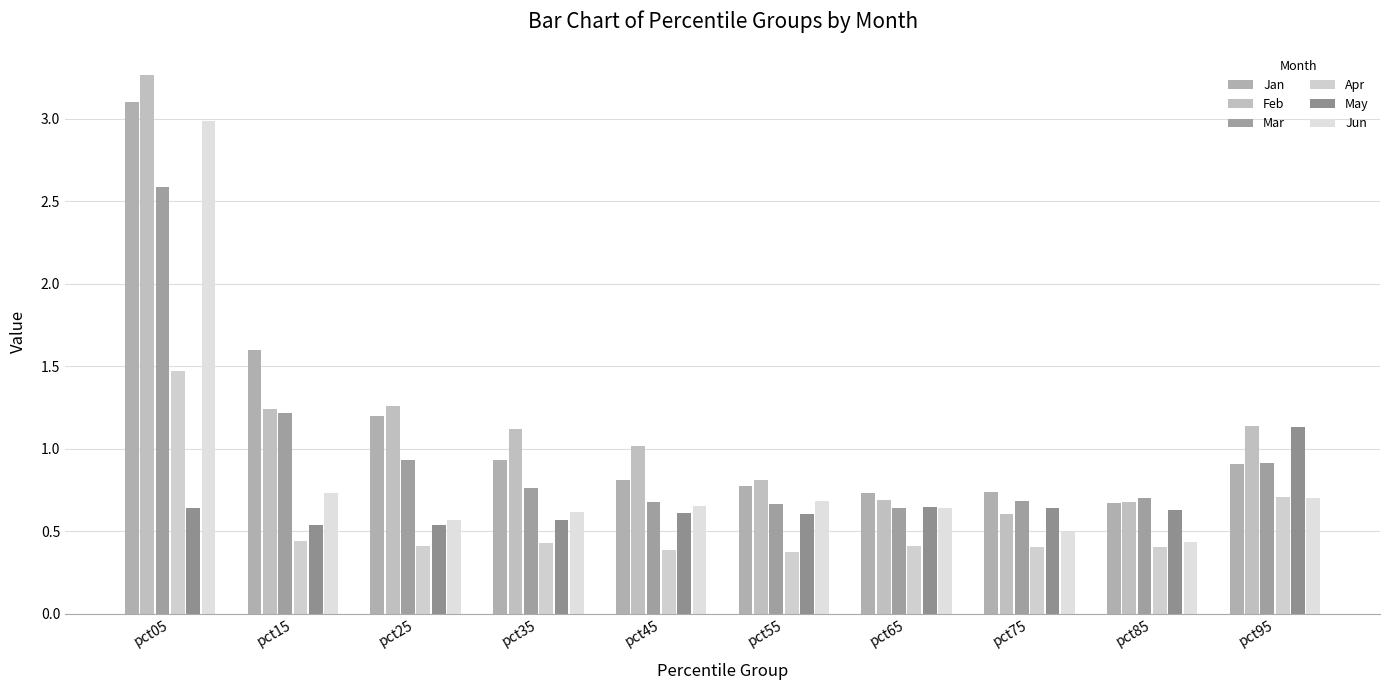

At which label does Mar reach its peak?

pct05